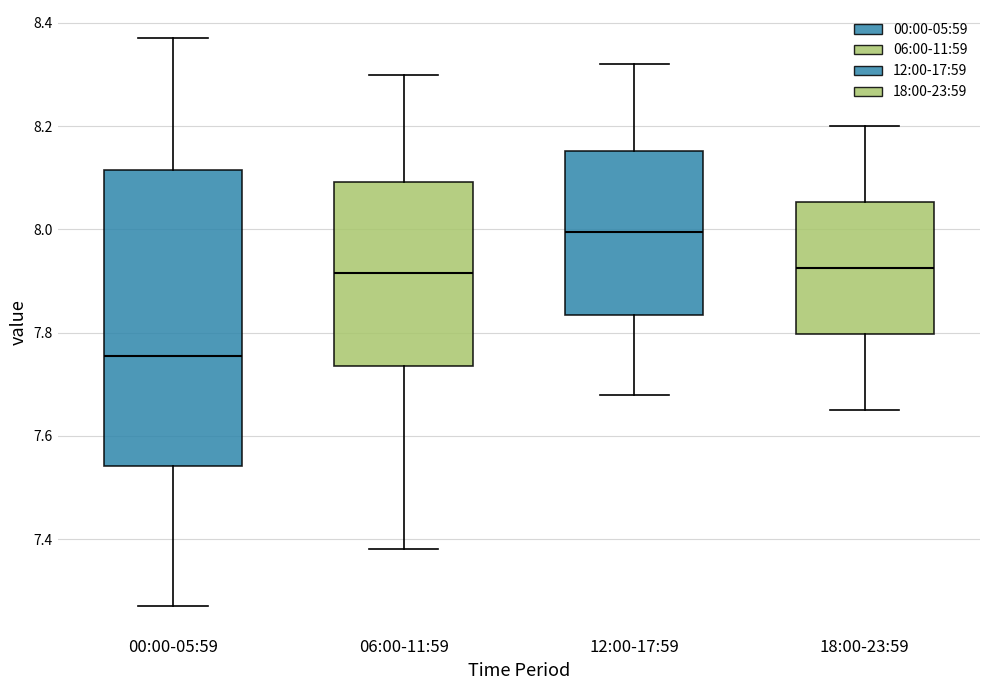

Reading left to right, transcribe this box plot: for each box, give where its median line is, the range the box spans, and where its two whiskers end, as read against the y-axis. The values are not printed on the chart, so give them approximately, as read against the axis.

00:00-05:59: median 7.76, box 7.54 to 8.12, whiskers 7.28 to 8.38
06:00-11:59: median 7.92, box 7.74 to 8.10, whiskers 7.38 to 8.30
12:00-17:59: median 8.00, box 7.84 to 8.16, whiskers 7.68 to 8.32
18:00-23:59: median 7.92, box 7.80 to 8.06, whiskers 7.66 to 8.20